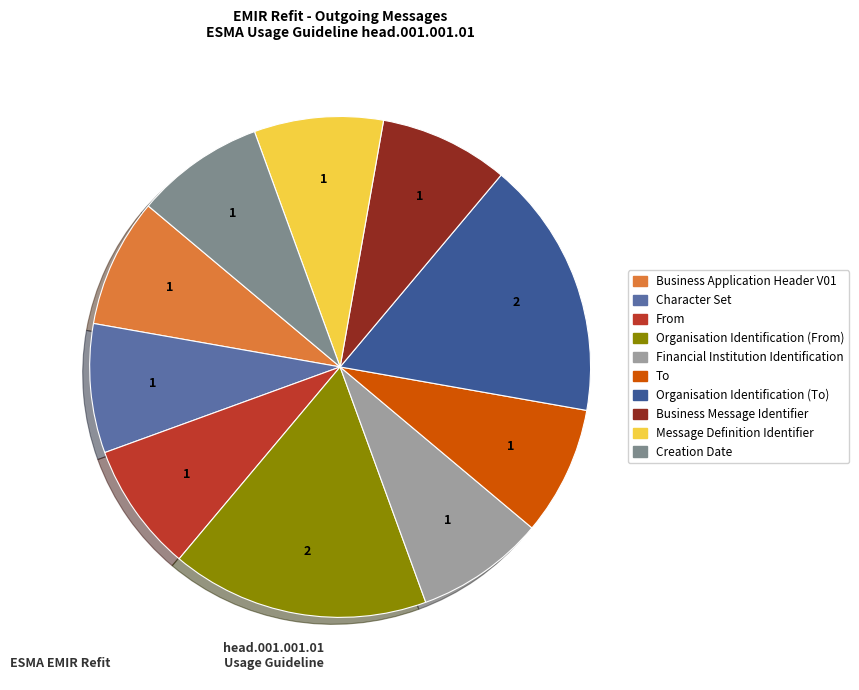

Count the number of slices in the pie.

10